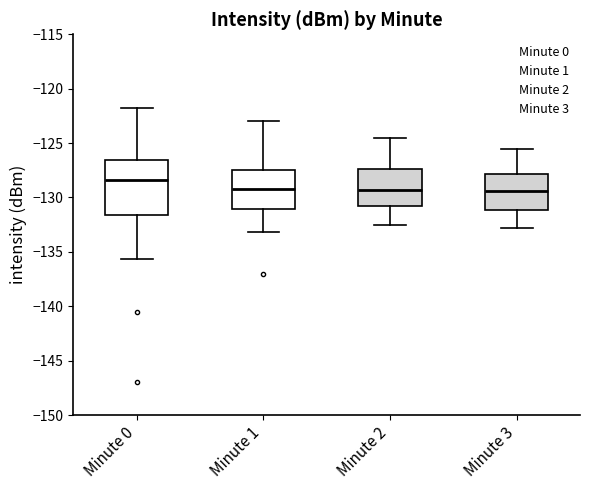

Which box is the tallest, from its lower edge to its upper edge?

Minute 0